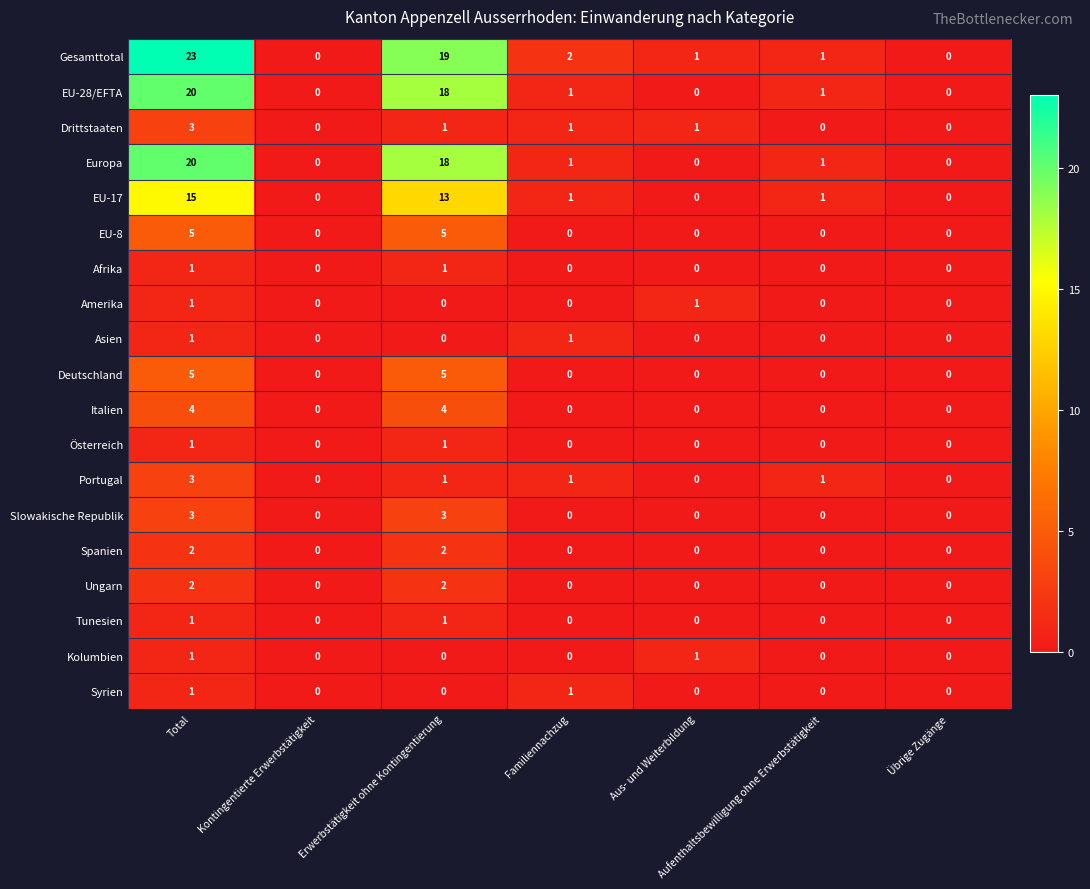

What is the total value across all series at Aus- und Weiterbildung?

4